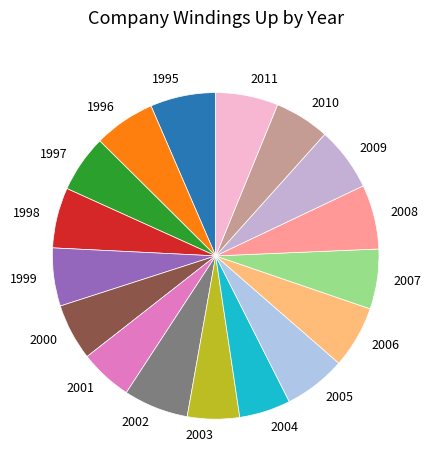

What is the ratio of the value at 2001 to the value at 1999?

0.9